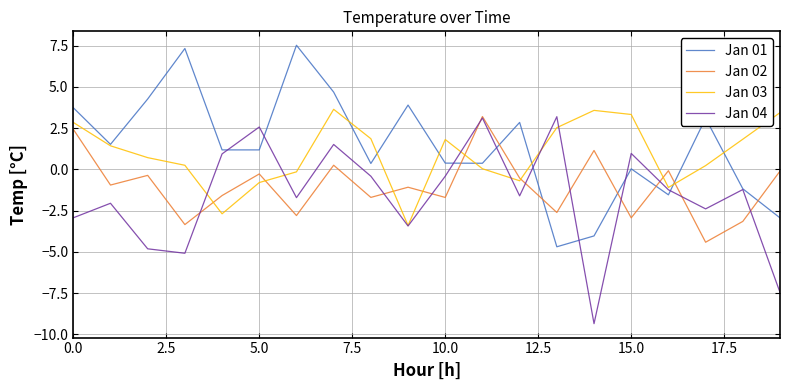

Which series has the widest spread of values?

Jan 04